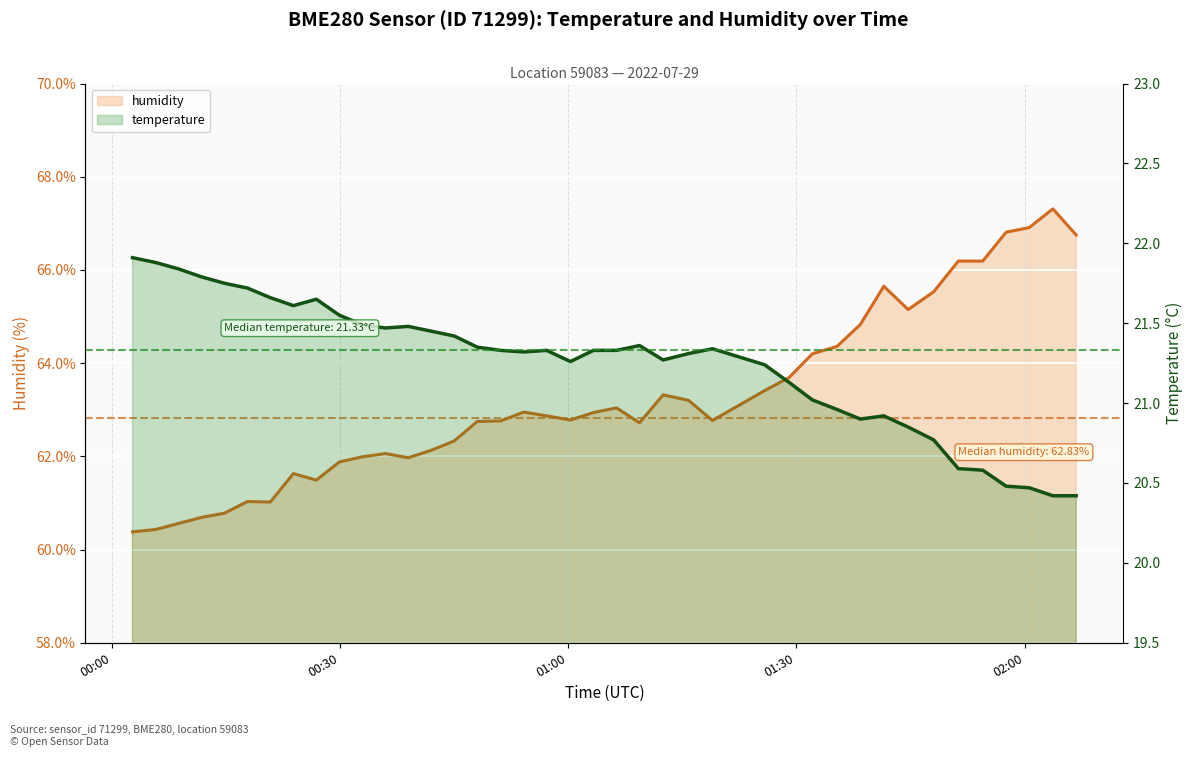

True or false: humidity and temperature intersect in this chart.

False